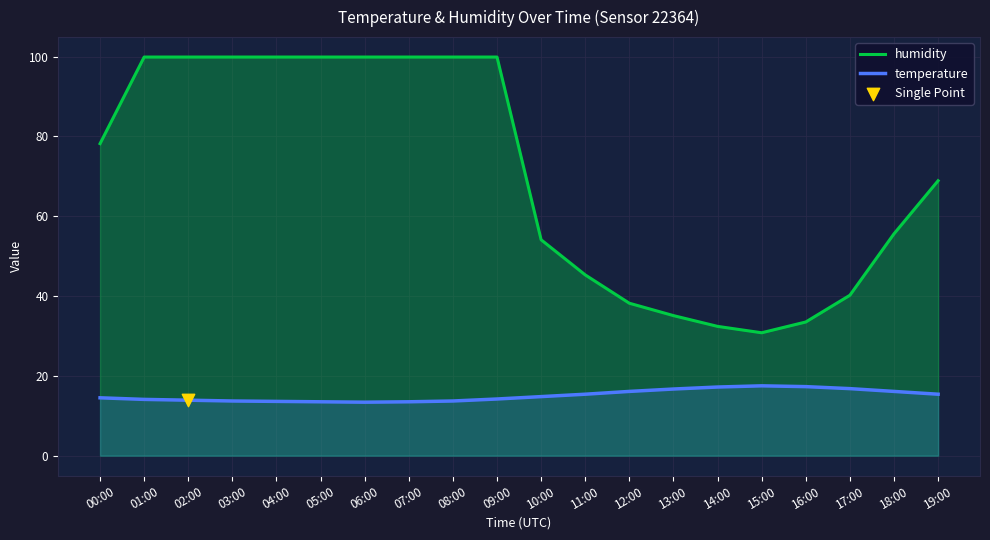

What are all the series names shown in the legend?

humidity, temperature